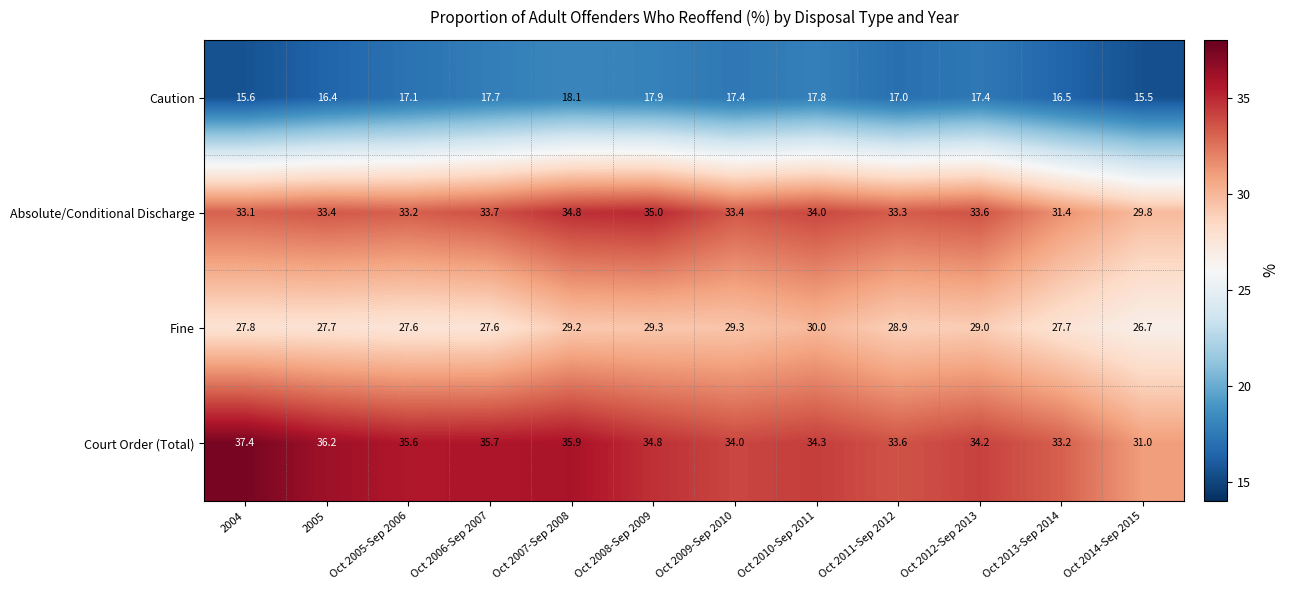

The value of Fine at Oct 2014-Sep 2015 is 26.7. True or false?

True